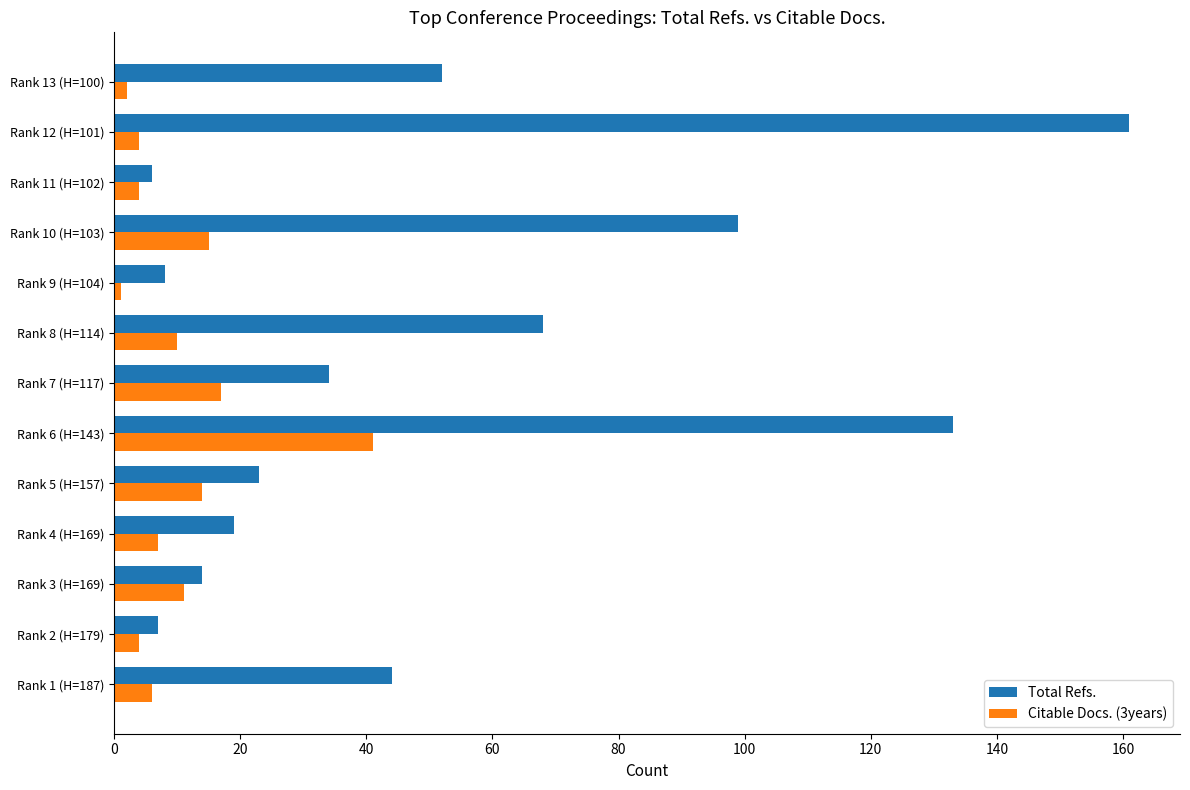

Which series has the largest total across all categories?

Total Refs.